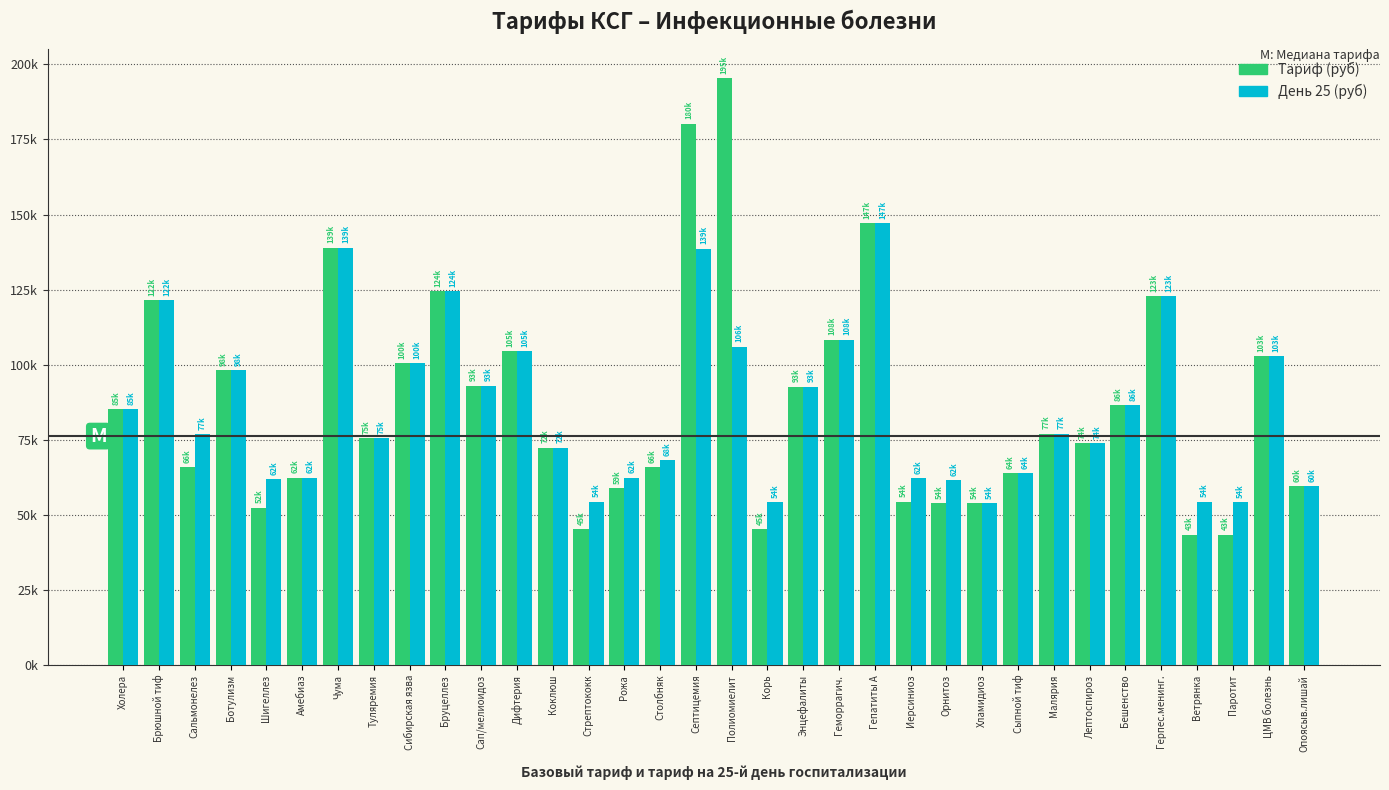

Which series has the largest range (max minus min)?

Тариф (руб)